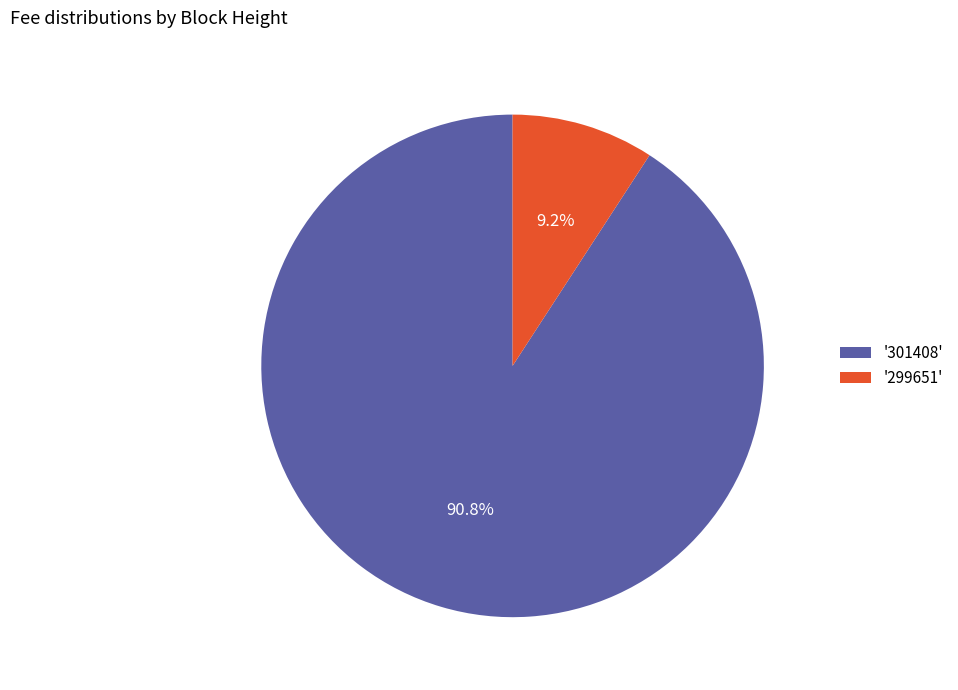

Between '299651' and '301408', which is larger?

'301408'